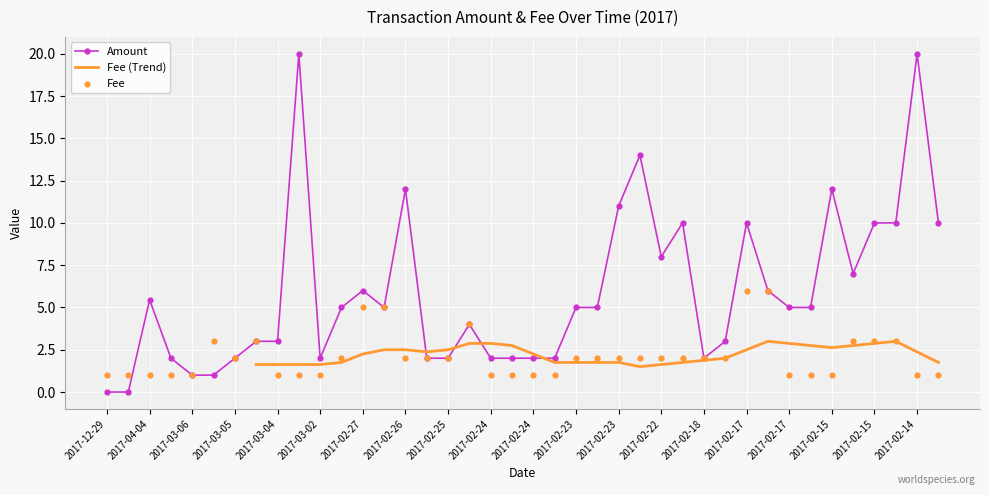

Which series reaches the maximum Y coordinate?

Amount